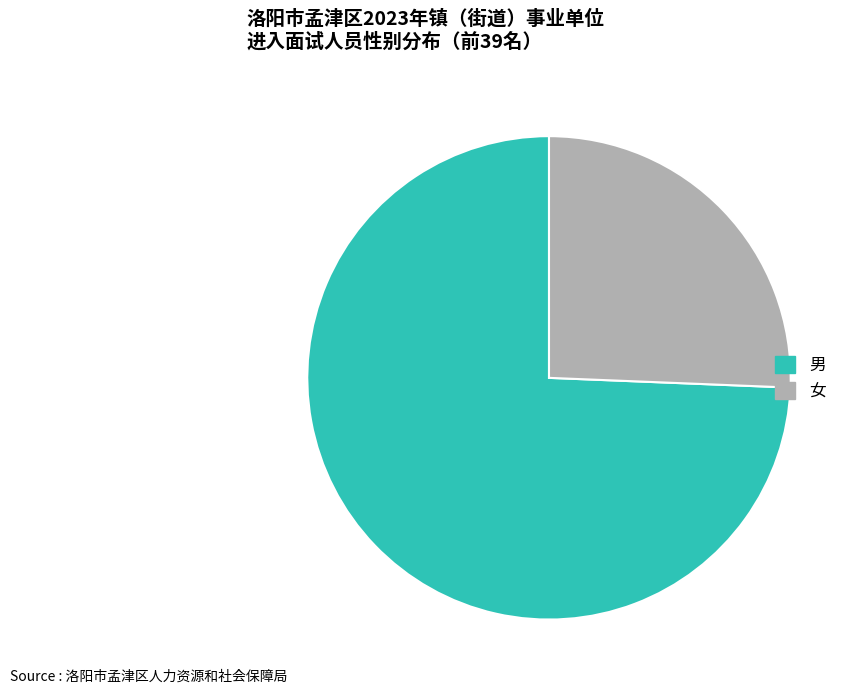

Which category has the smallest portion of the pie?

女